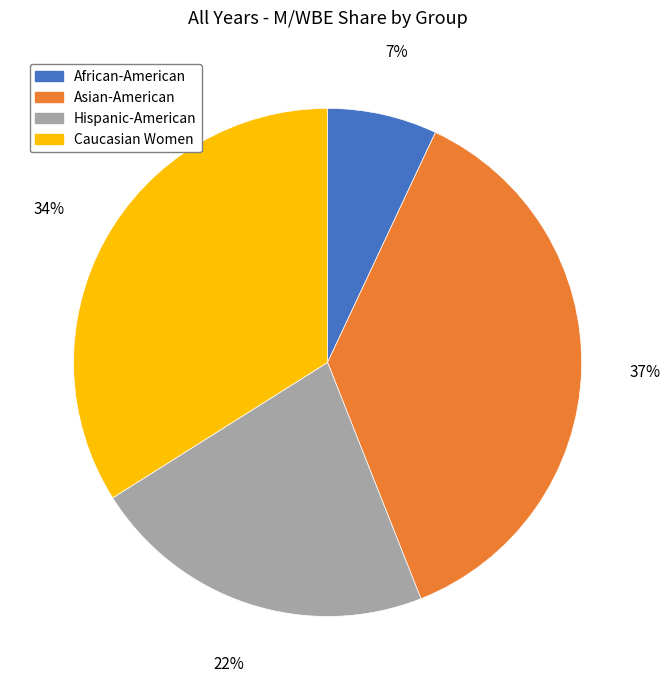

Which slice is the smallest?

African-American